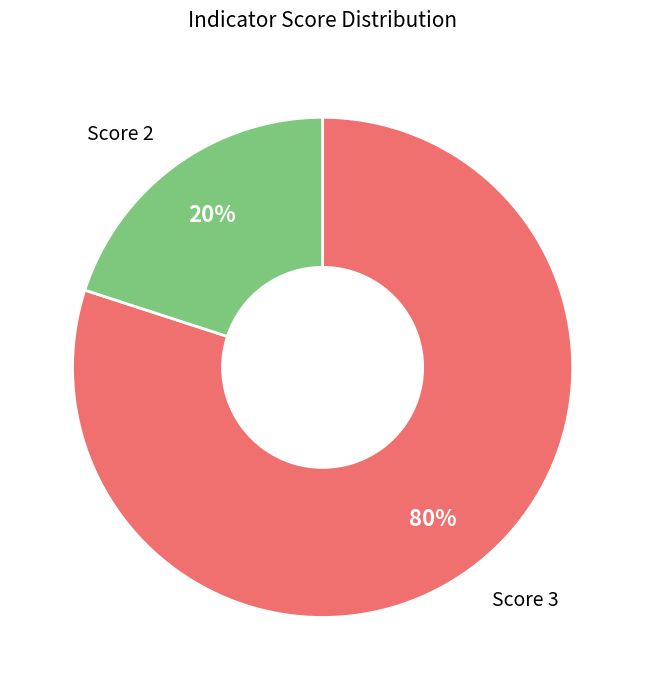

To the nearest percent, what is the difference between the largest and smallest slice percentages?

60%